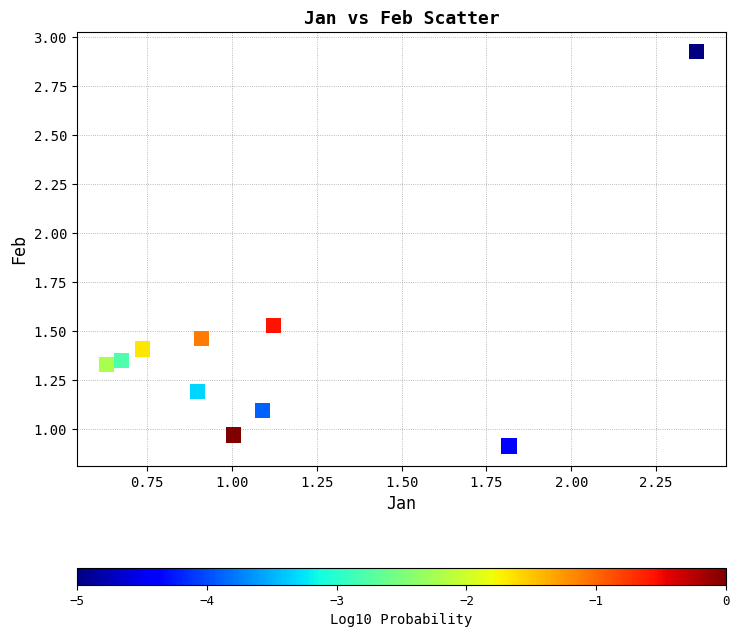

What is the average X value?

1.1